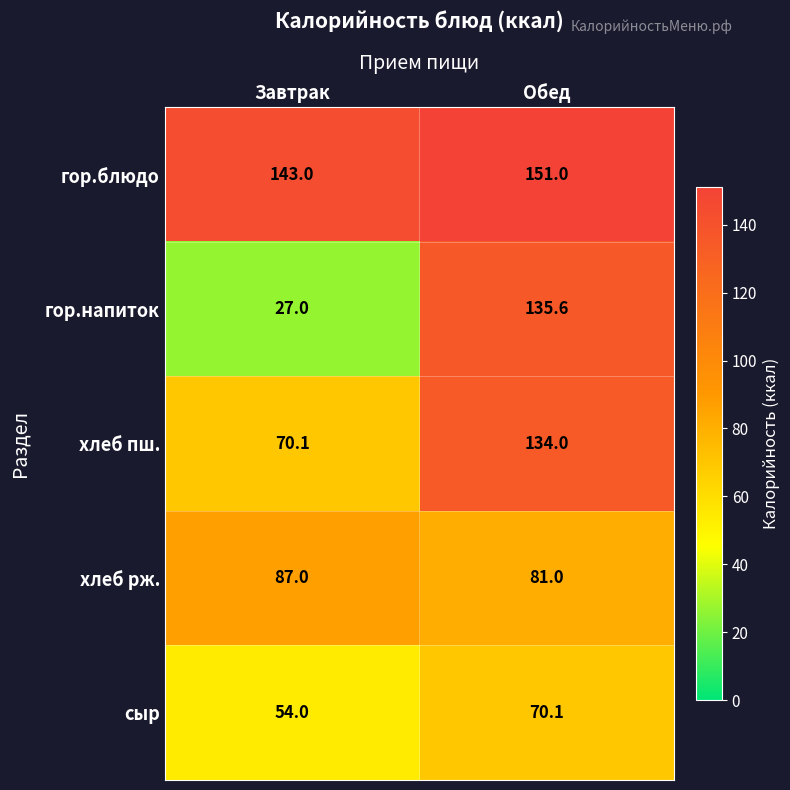

What is the difference between the maximum and minimum values in the гор.блюдо series?

8.0